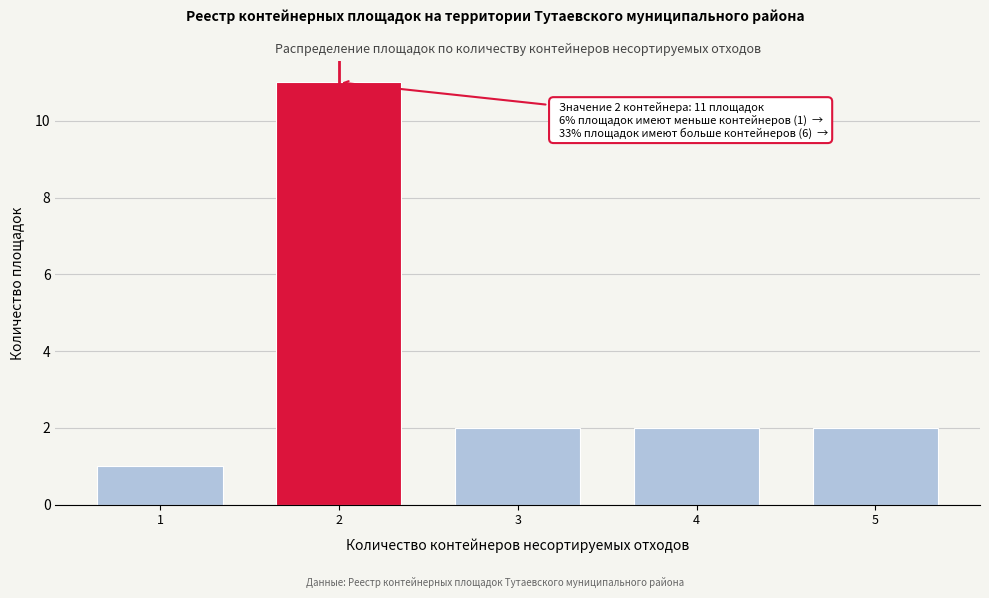

Reading left to right, transcribe all the data shown in this chart.

1	11	2	2	2